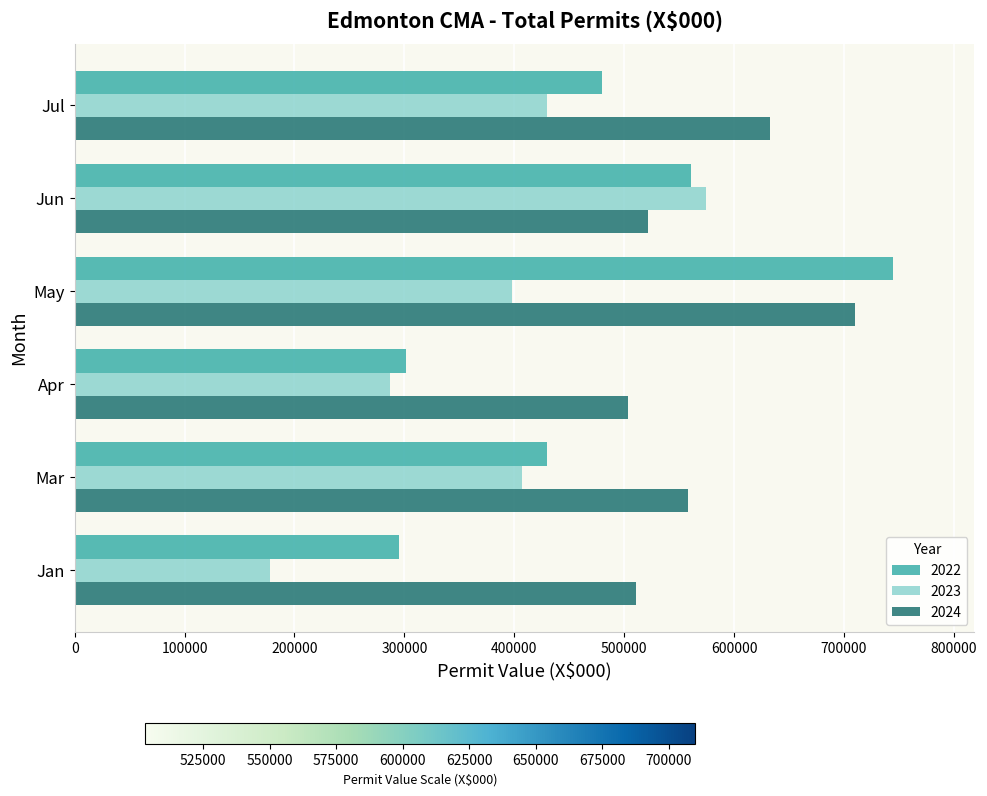

List the series in order of their peak value, lowest first.

2023, 2024, 2022